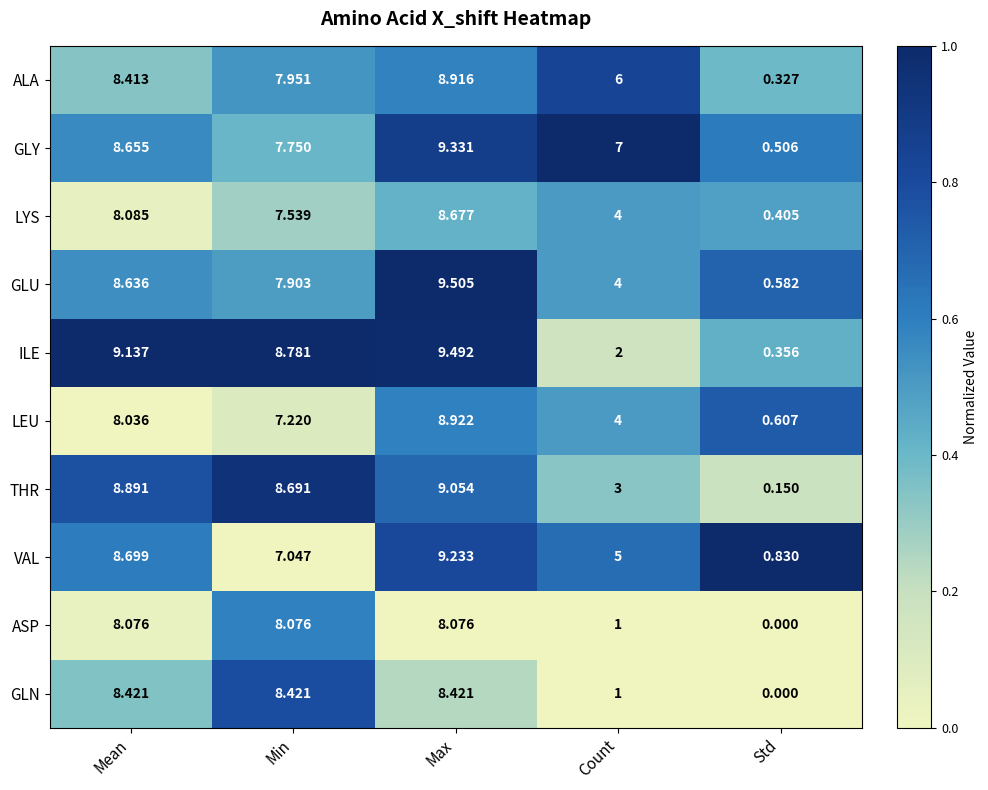

At which label does LYS reach its minimum?

Std